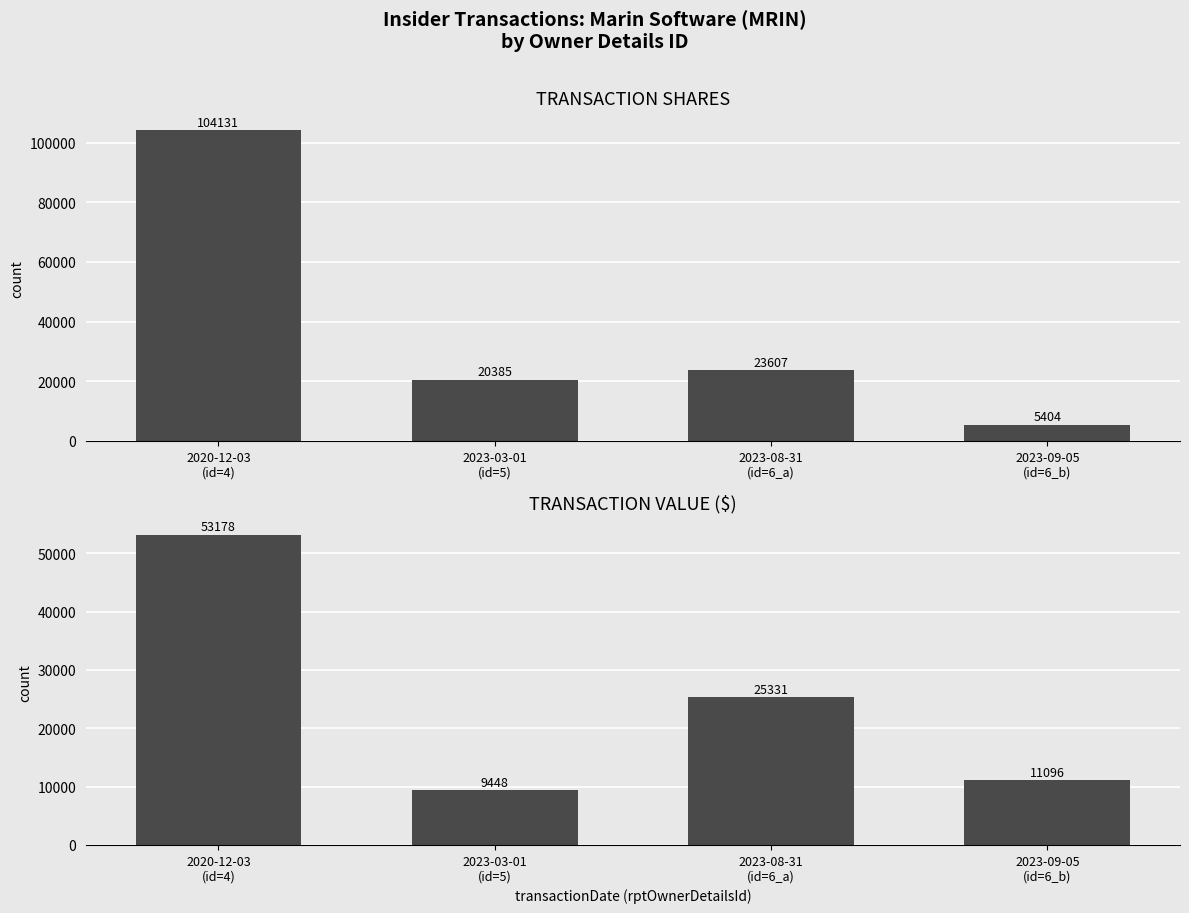

What is the minimum value for transactionValue?

9448